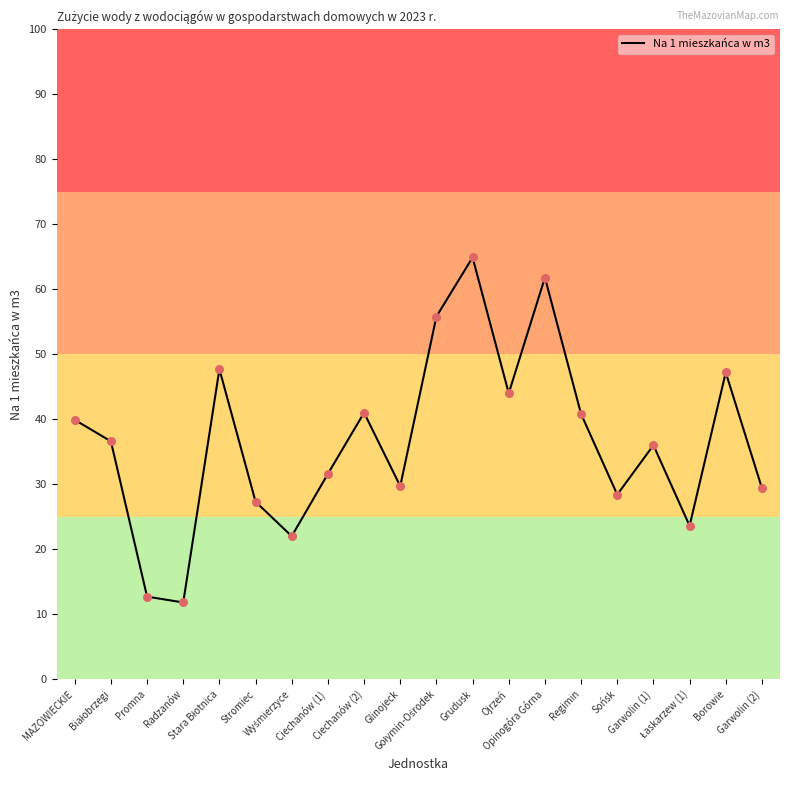

What is the smallest value displayed?

11.8